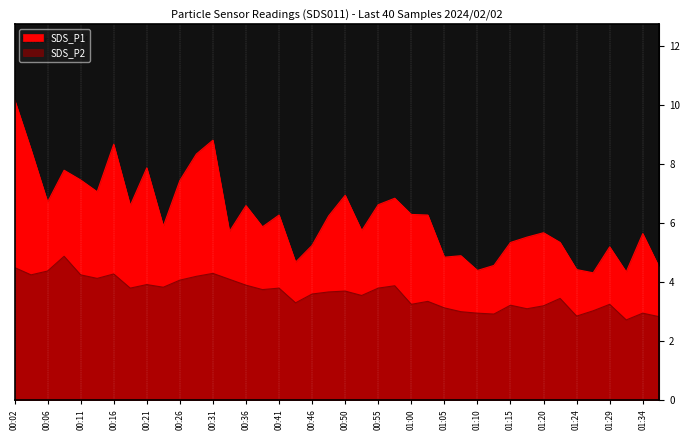

Which series has the widest spread of values?

SDS_P1